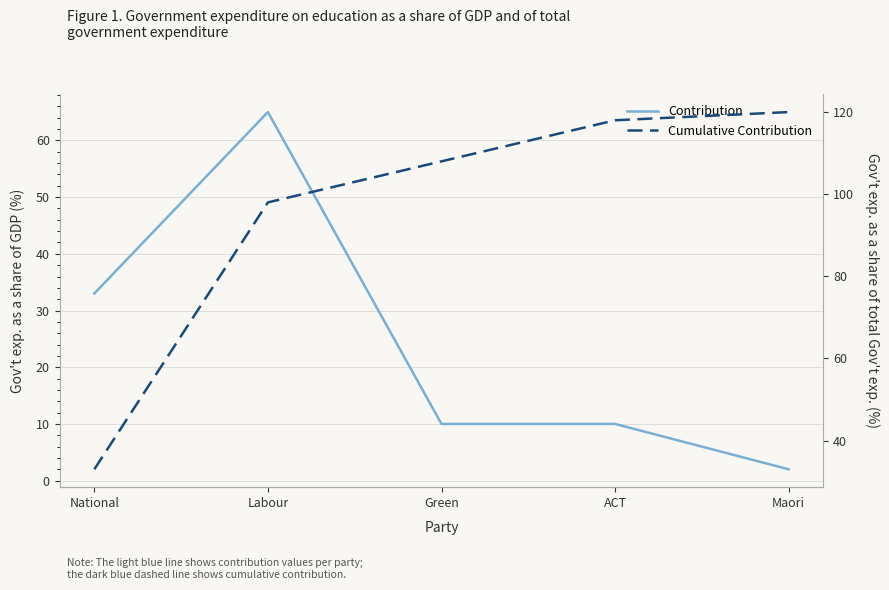

What is the maximum value shown in the chart?

120